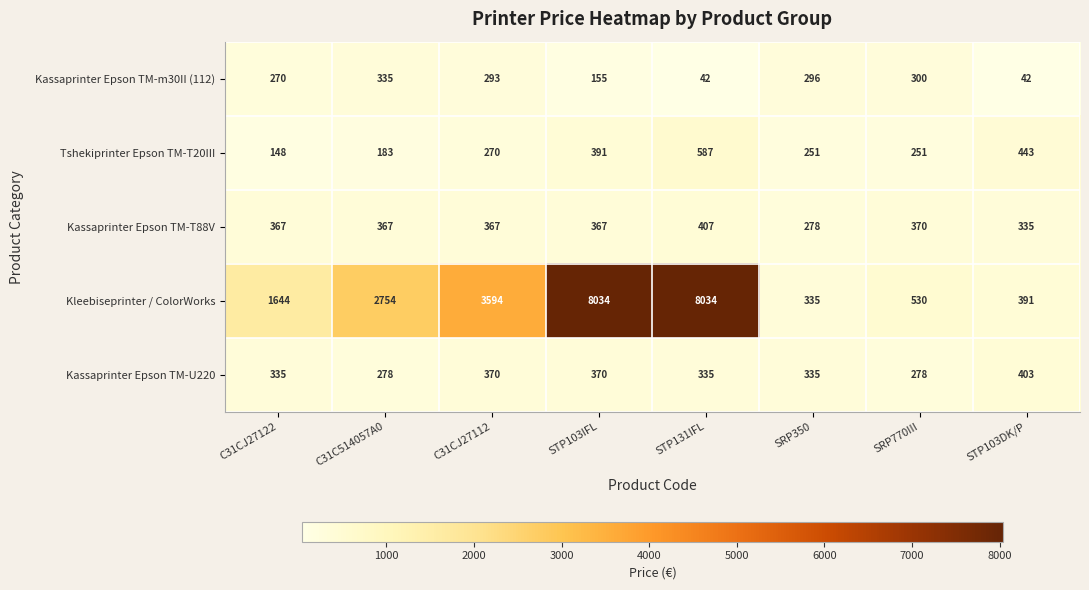

True or false: Tshekiprinter Epson TM-T20III has a value of 587 at STP131IFL.

True